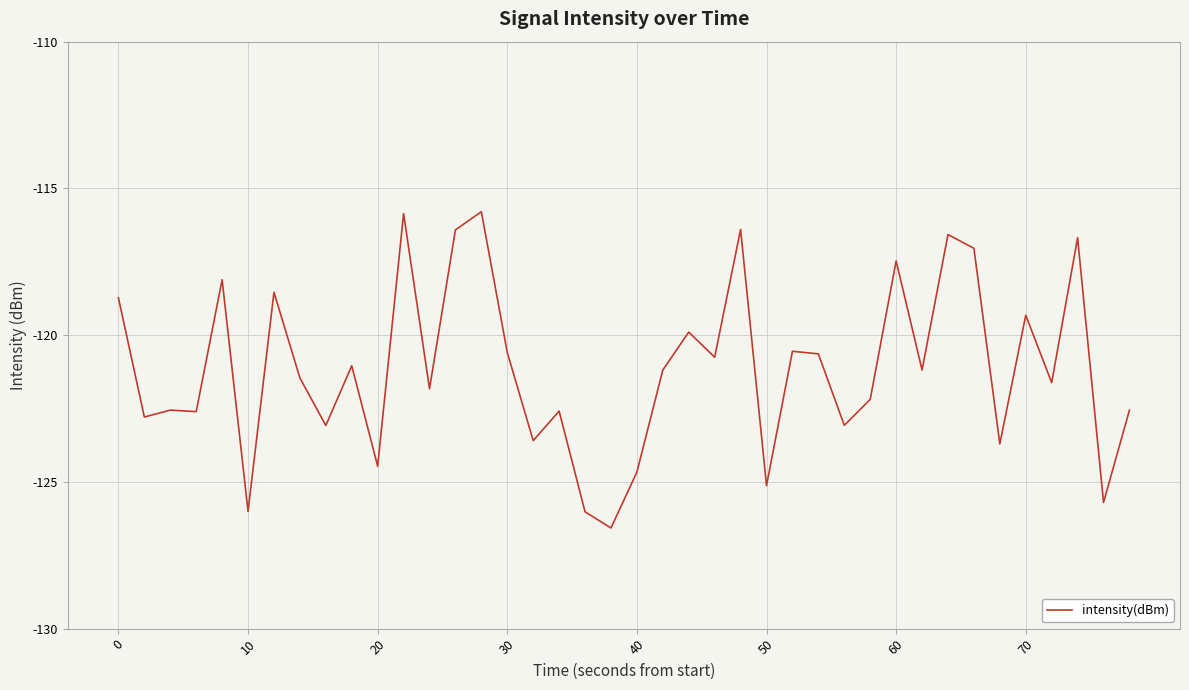

What is the greatest value displayed?

-115.8